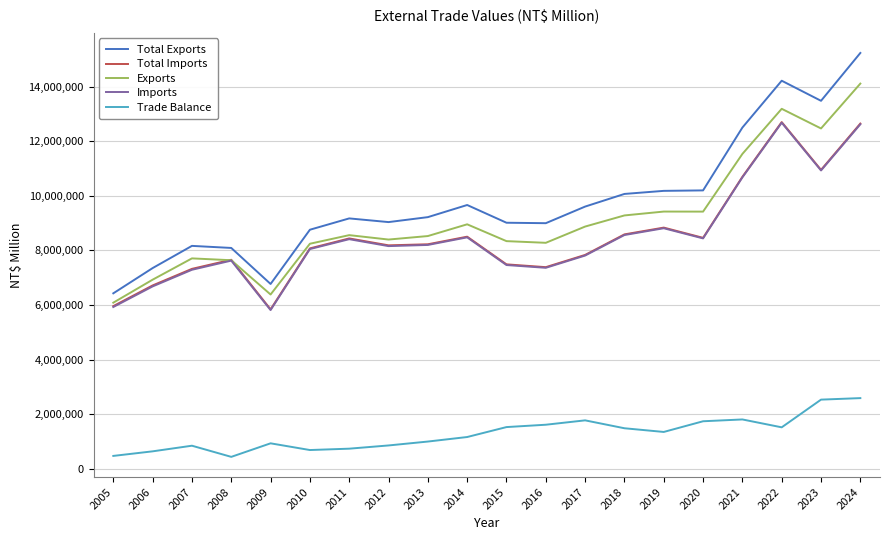

At which category does Imports reach its first local peak?

2008